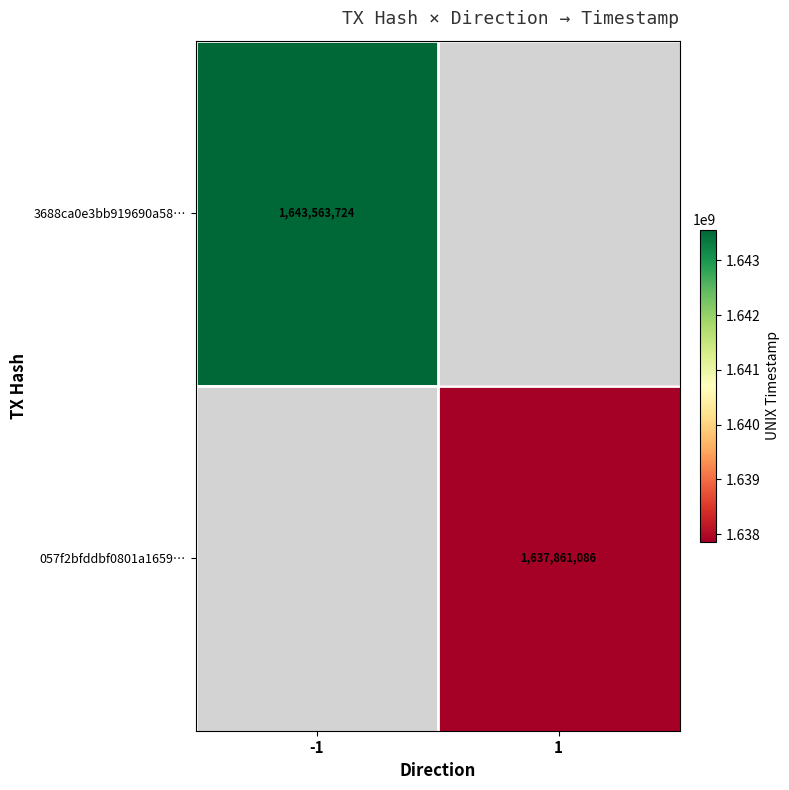

The value of 057f2bfddbf0801a1659… at 1 is 1637861086. True or false?

True